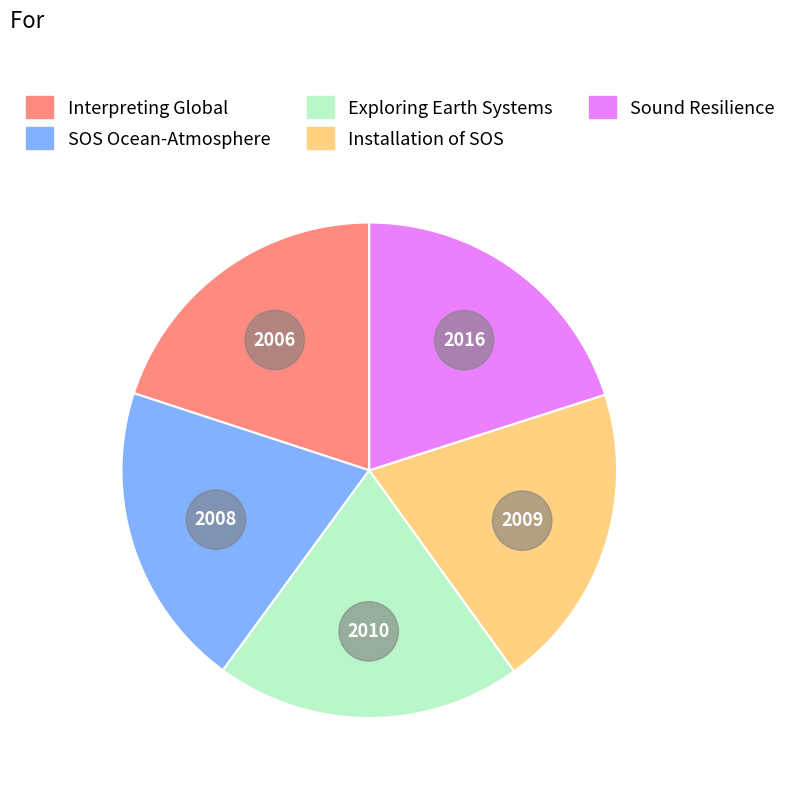

How many slices are in this pie chart?

5